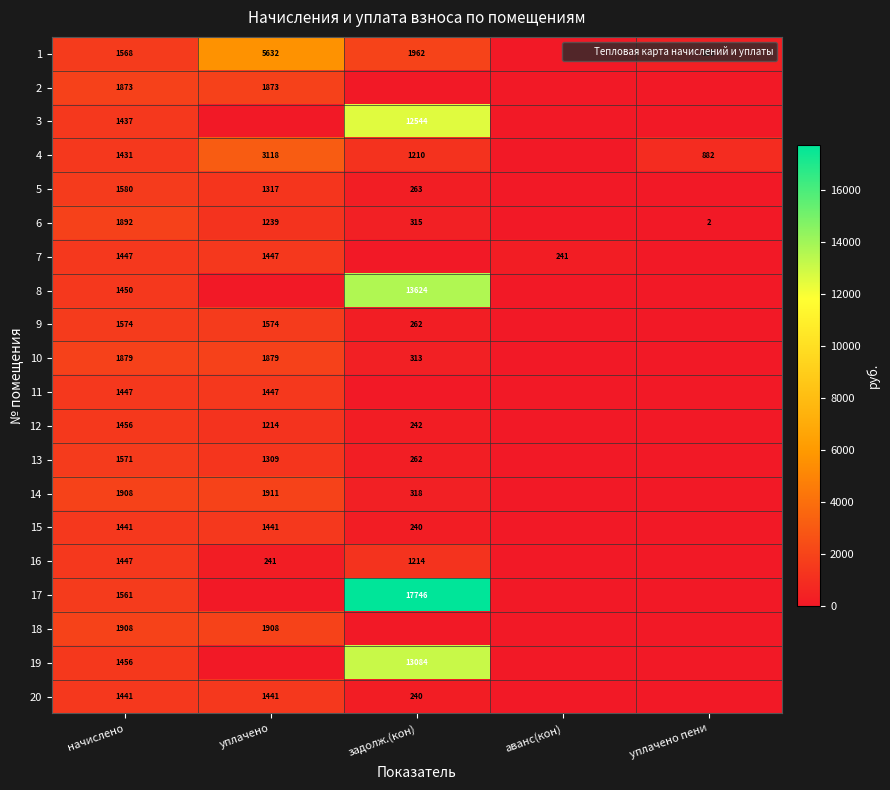

Is it true that 20 equals 1441 at уплачено?

True